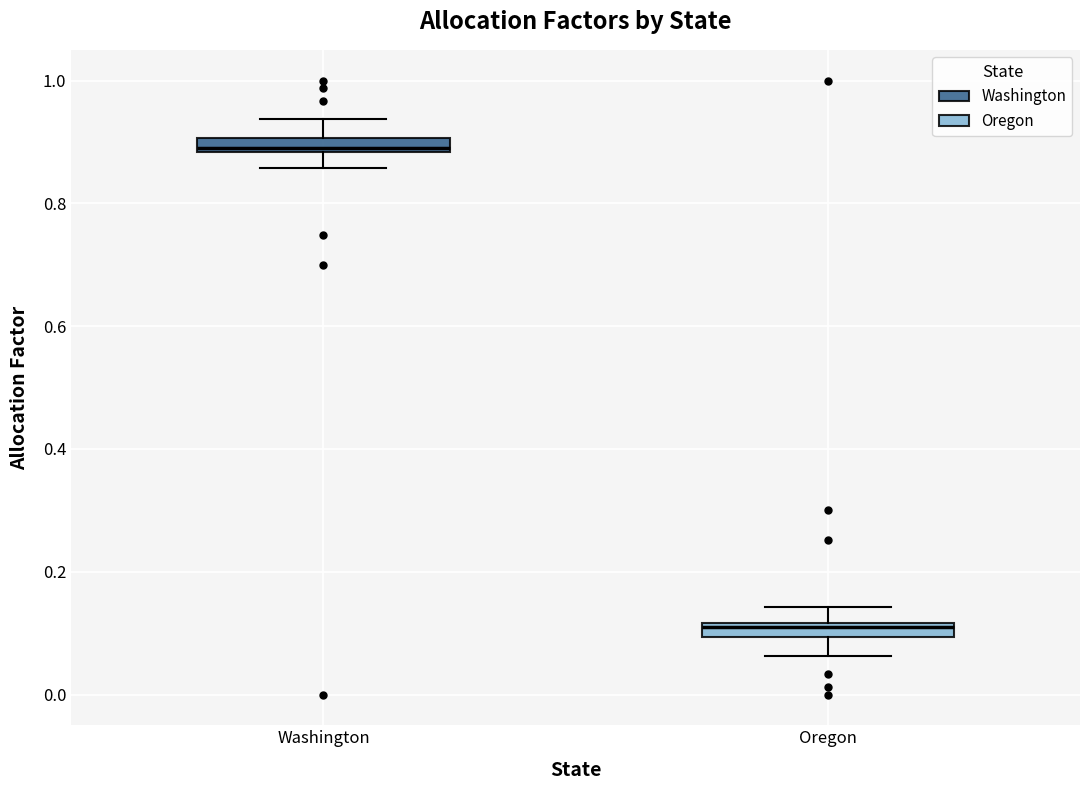

Where is the lower edge of the box for Washington on the y-axis? The values are not printed on the chart, so give them approximately, as read against the axis.

0.88